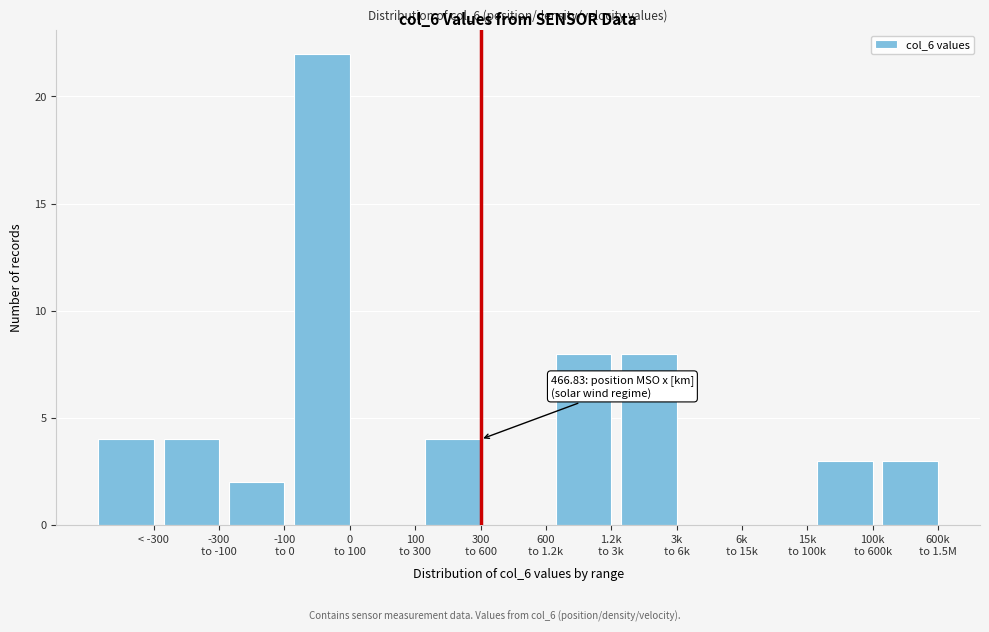

What is the maximum value shown in the chart?

22